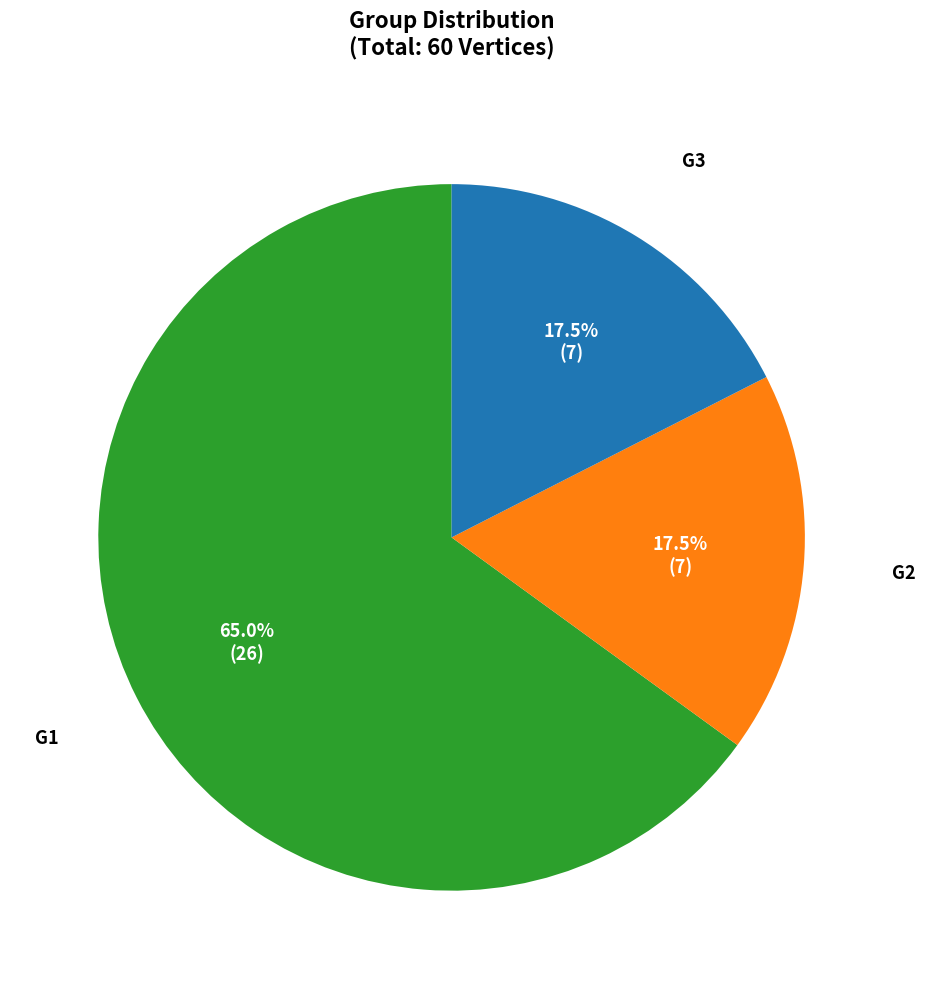

Count the number of slices in the pie.

3